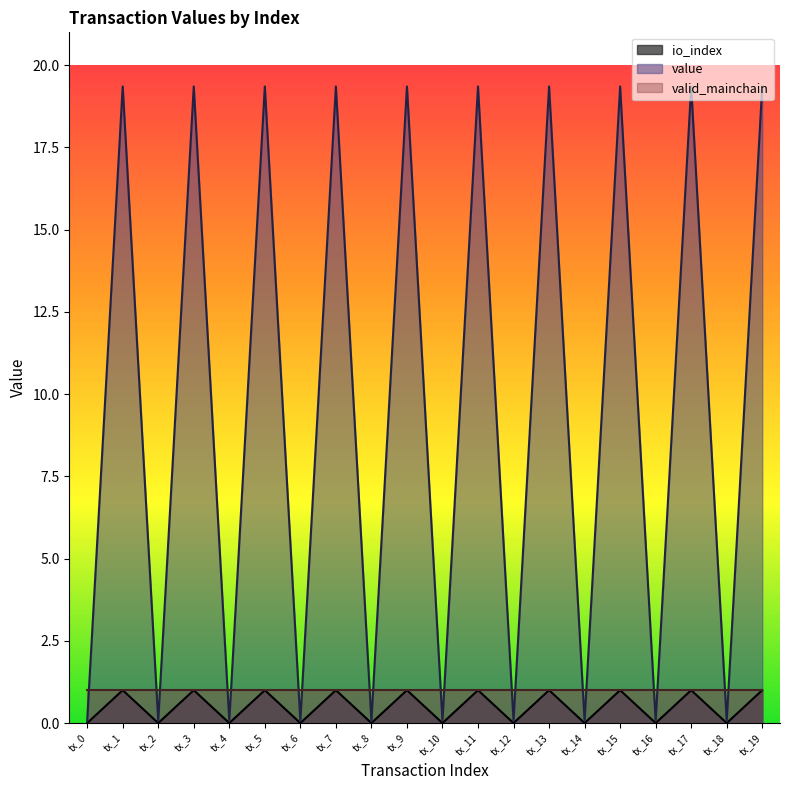

What is the value of the value point at the 2nd from the left?

19.4